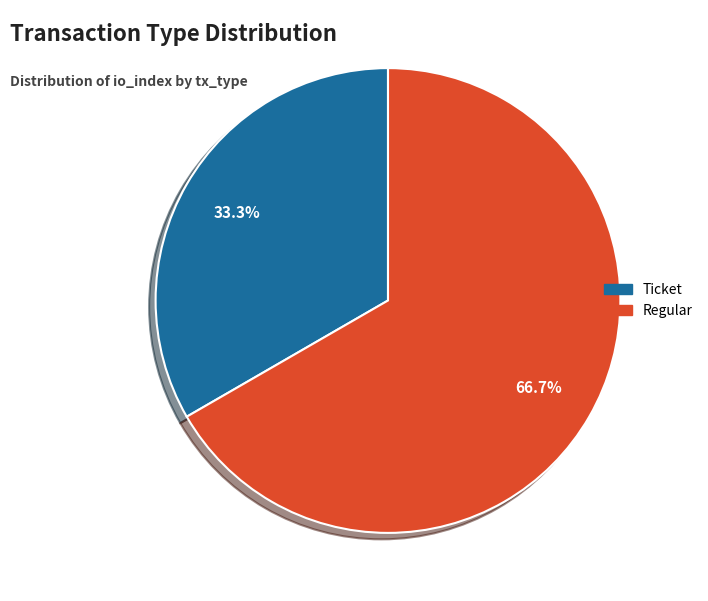

To the nearest percent, what is the combined percentage of Ticket and Regular?

100%